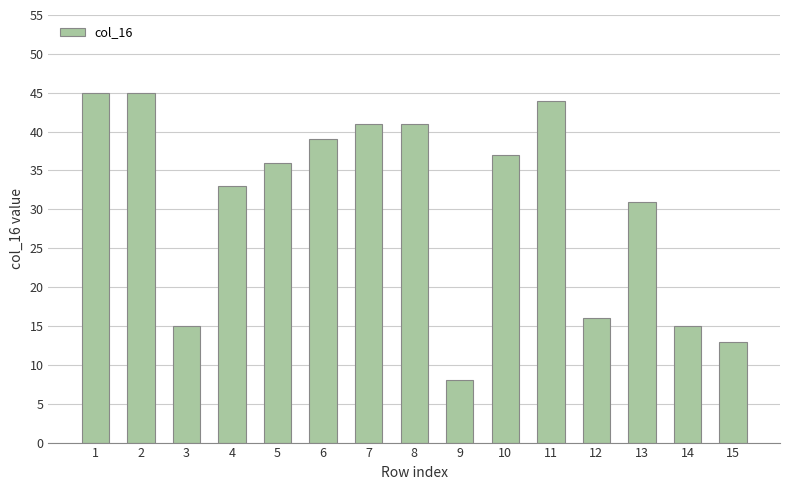

What is the sum of all values?

459